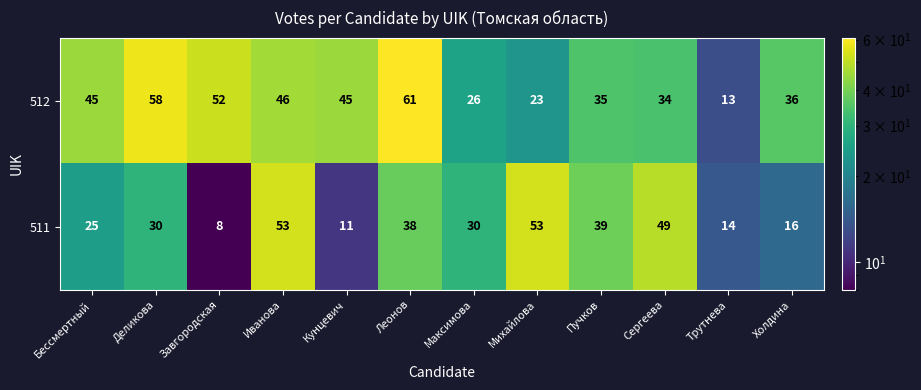

What value does the 512 series have at Завгородская?

52